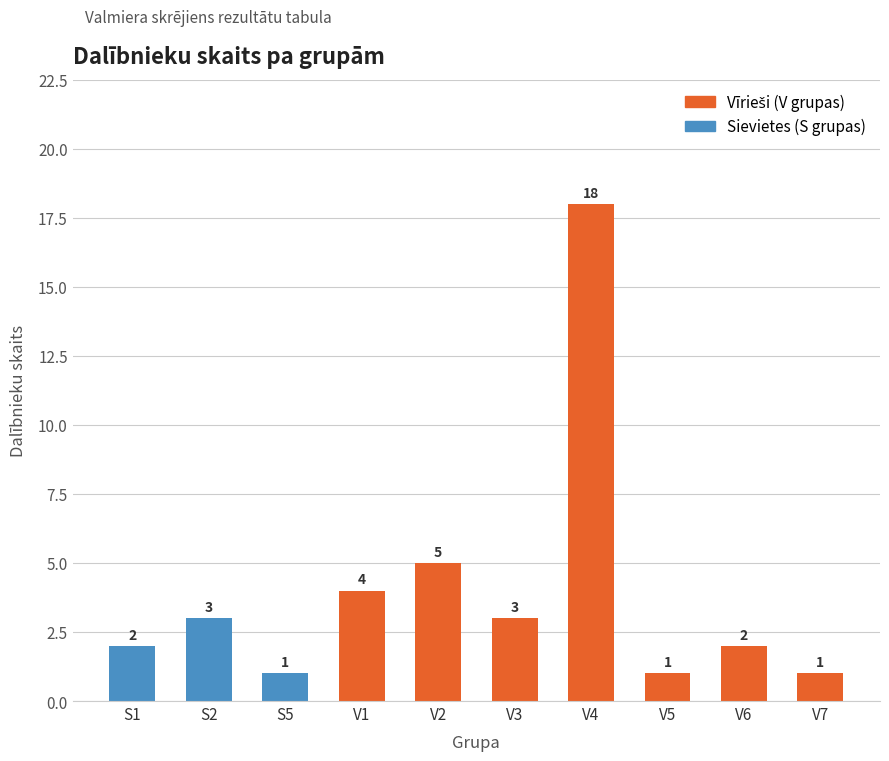

Which label corresponds to the largest value in the chart?

V4